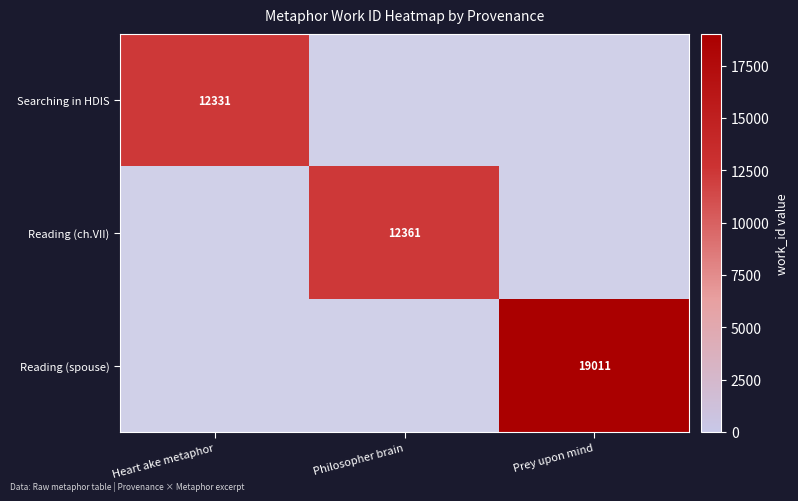

The value of Searching in HDIS at Heart ake metaphor is 12331. True or false?

True